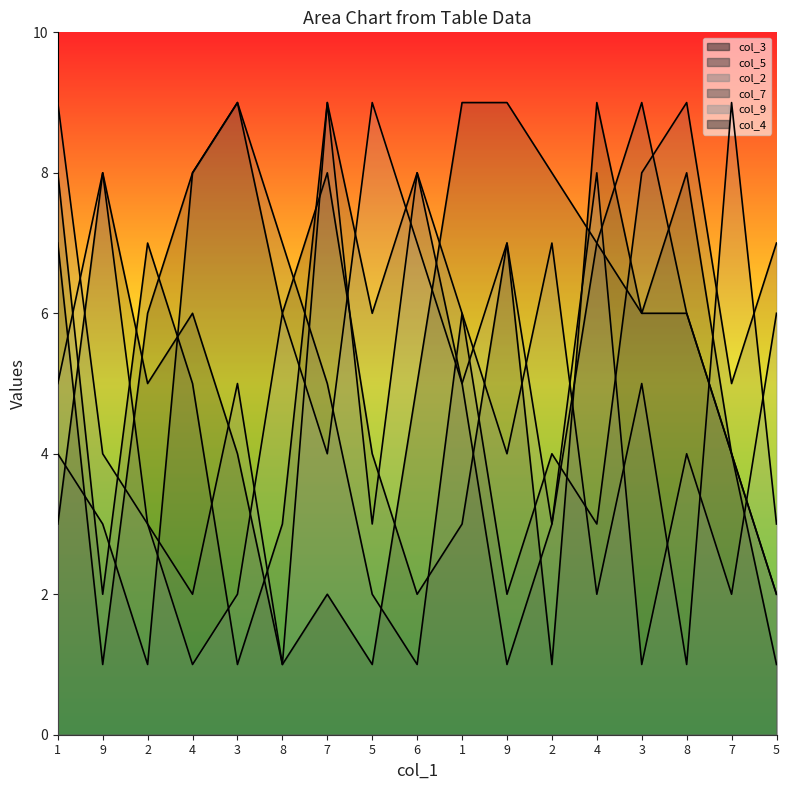

Reading left to right, transcribe all the data shown in this chart.

col_3: 1=7	9=1	2=6	4=8	3=9	8=6	7=8	5=4	6=2	1=3	9=7	2=1	4=9	3=6	8=8	7=4	5=2
col_5: 1=8	9=2	2=7	4=5	3=1	8=3	7=9	5=6	6=8	1=5	9=1	2=3	4=7	3=9	8=6	7=4	5=2
col_2: 1=9	9=4	2=3	4=2	3=5	8=1	7=9	5=3	6=8	1=6	9=4	2=7	4=2	3=5	8=1	7=9	5=3
col_7: 1=4	9=3	2=1	4=8	3=9	8=7	7=5	5=2	6=1	1=6	9=2	2=4	4=3	3=8	8=9	7=5	5=7
col_9: 1=5	9=8	2=3	4=1	3=2	8=6	7=4	5=9	6=7	1=5	9=7	2=3	4=8	3=1	8=4	7=2	5=6
col_4: 1=3	9=8	2=5	4=6	3=4	8=1	7=2	5=1	6=5	1=9	9=9	2=8	4=7	3=6	8=6	7=4	5=1